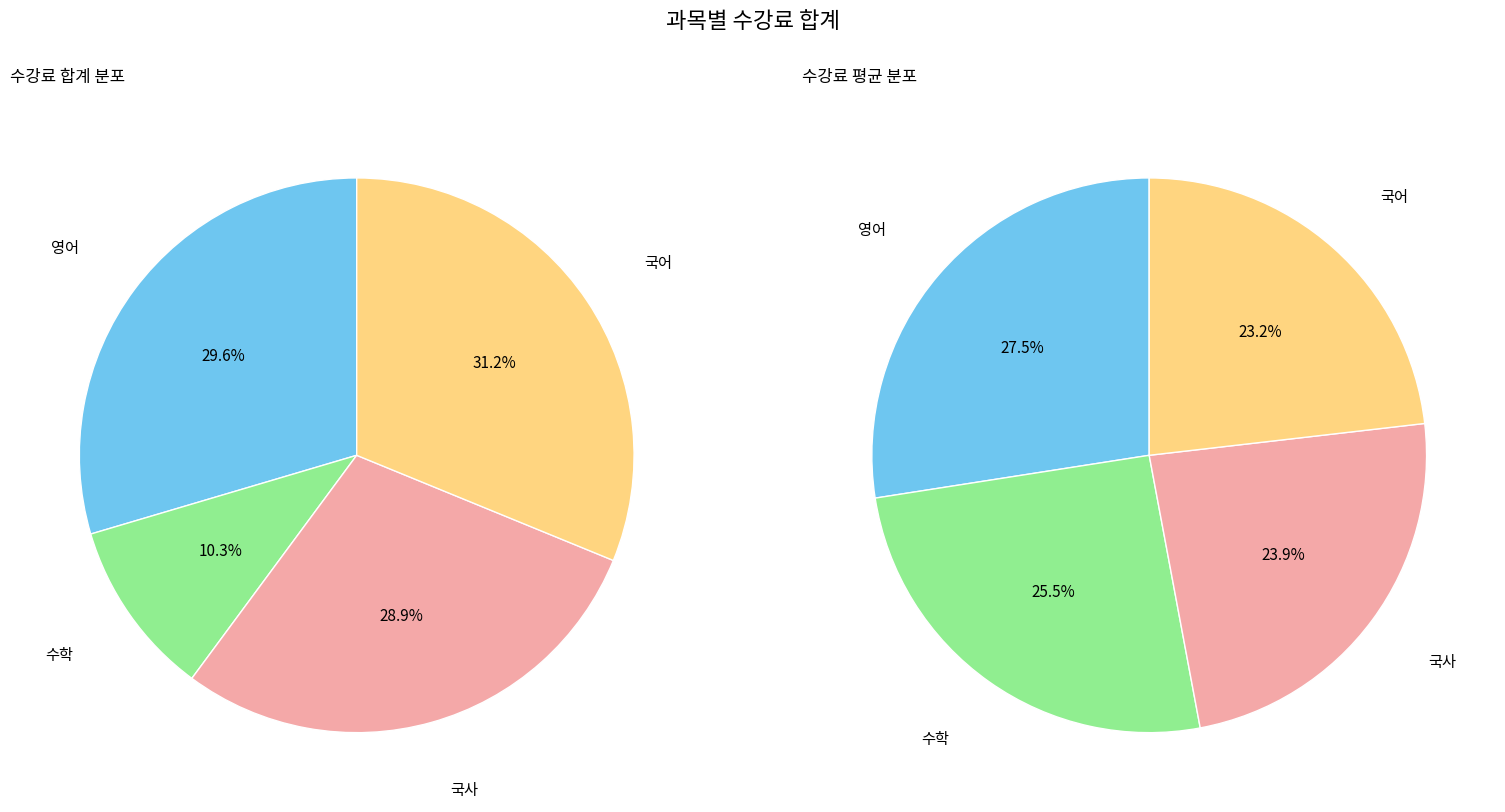

To the nearest percent, what portion does 영어 represent?

30%